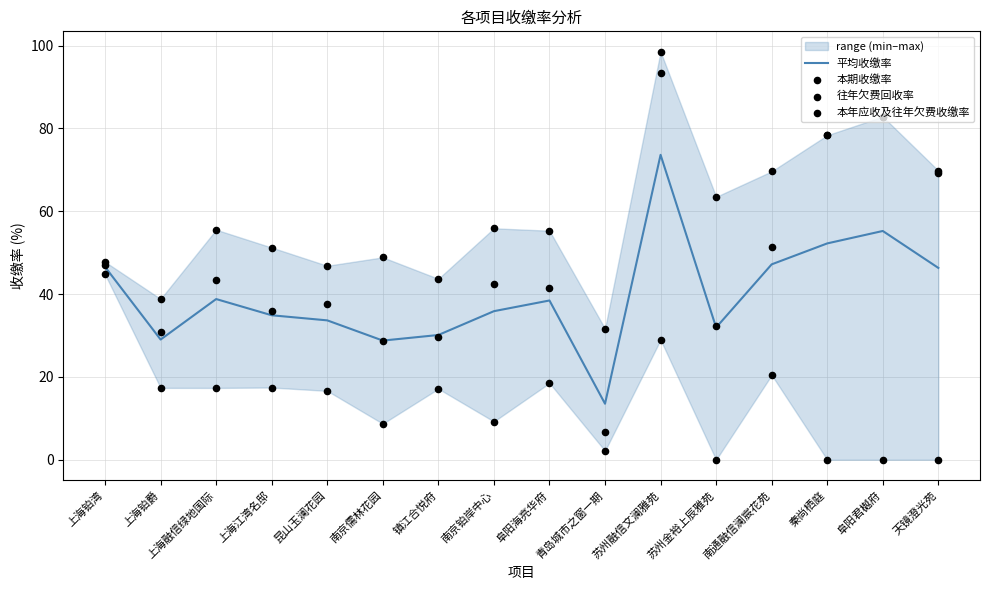

Which series contains the highest Y value?

本期收缴率